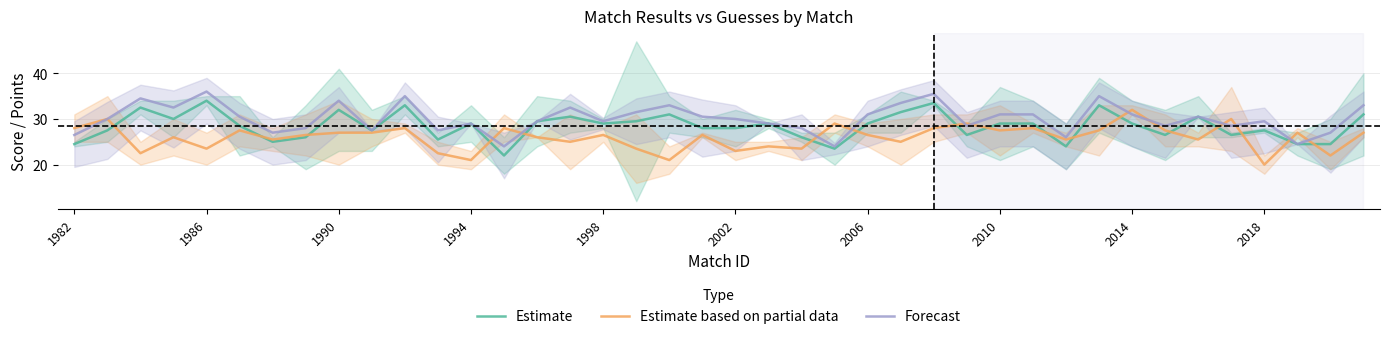

True or false: Estimate based on partial data and Forecast intersect in this chart.

True